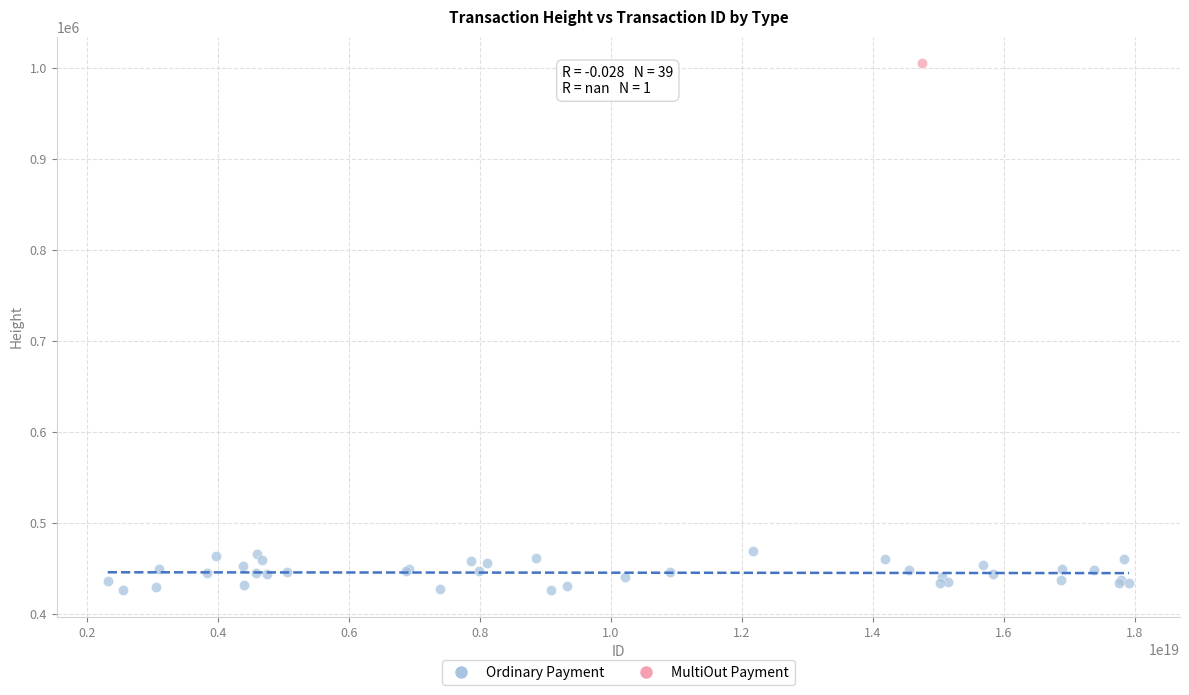

What are all the series names shown in the legend?

Ordinary Payment, MultiOut Payment